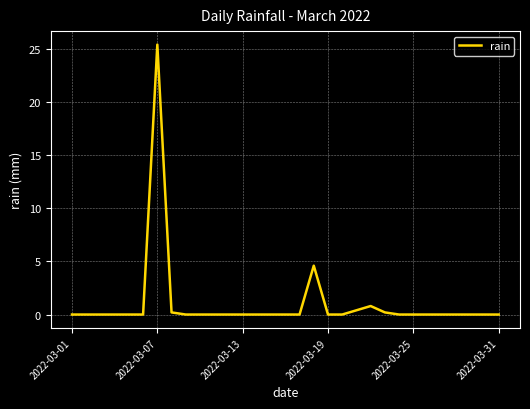

What is the difference between the maximum and minimum values?

25.4